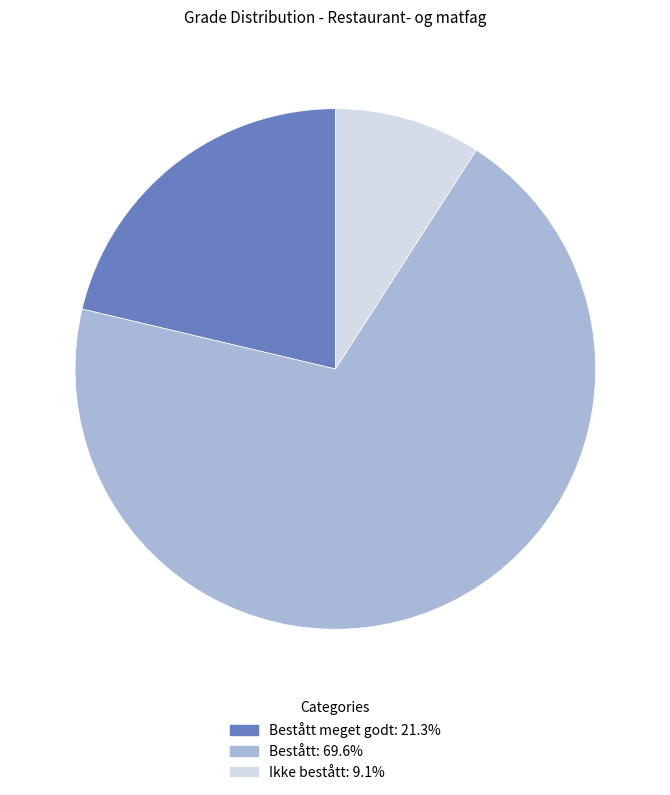

Count the number of slices in the pie.

3